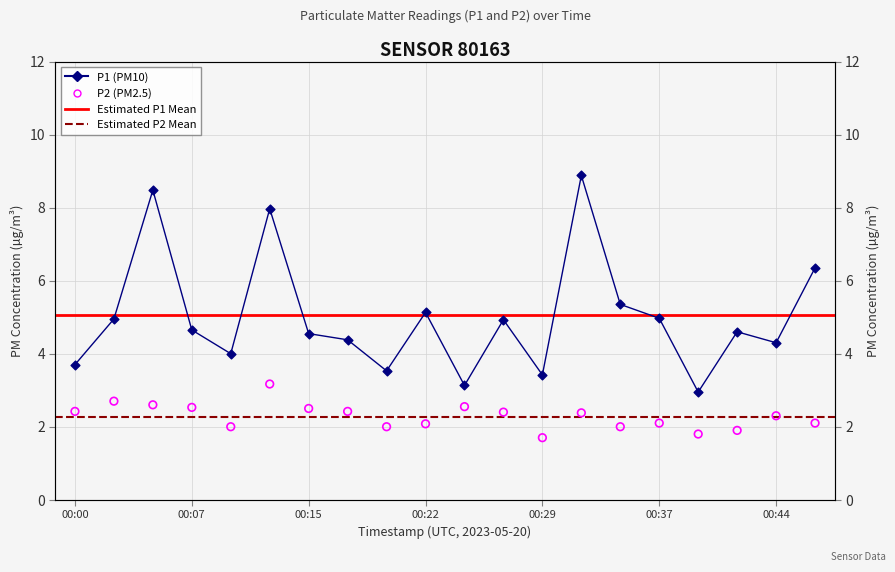

Is the value of P2 at 00:10 greater than the value of P1 at 00:15?

No